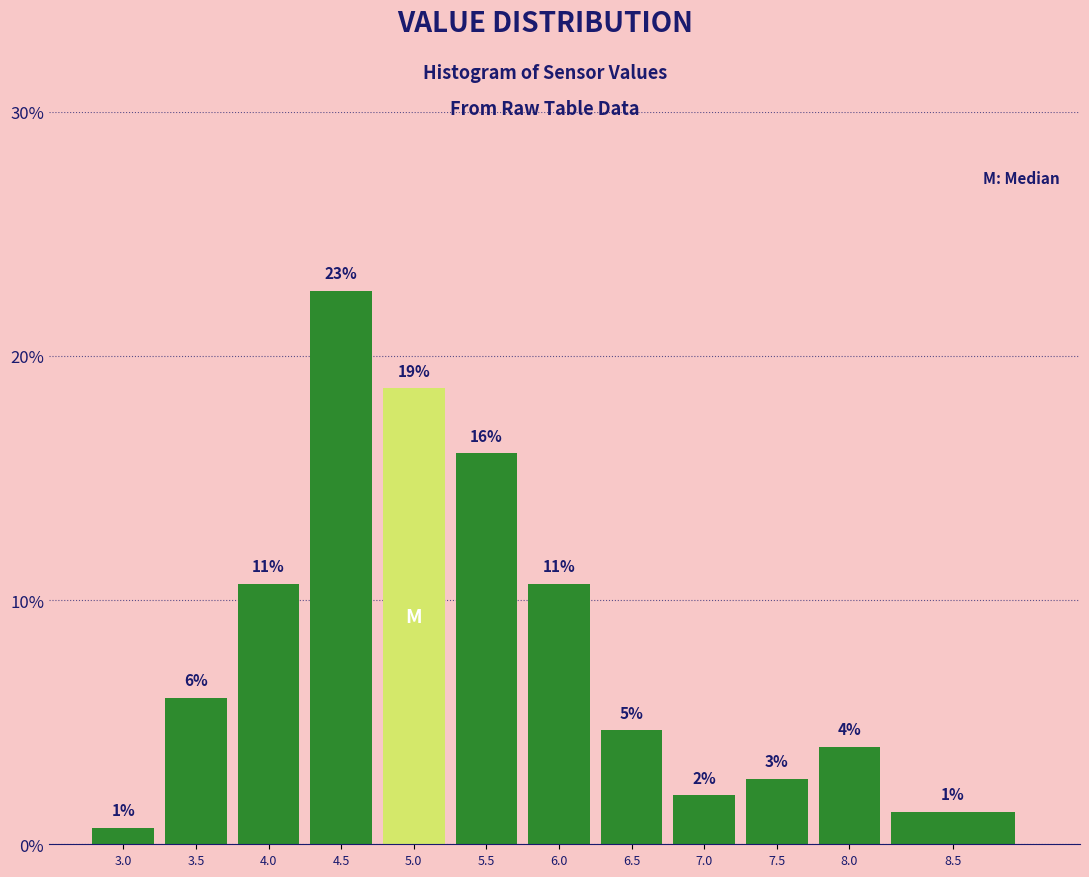

Are the bars horizontal?

No